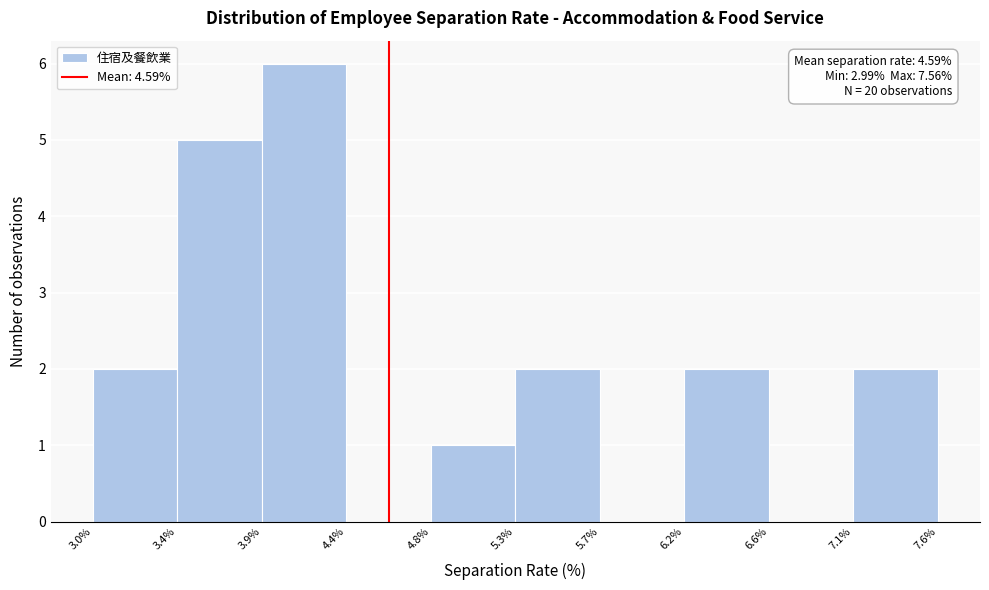

Which range on the x-axis has the tallest bar?

3.9% to 4.4%